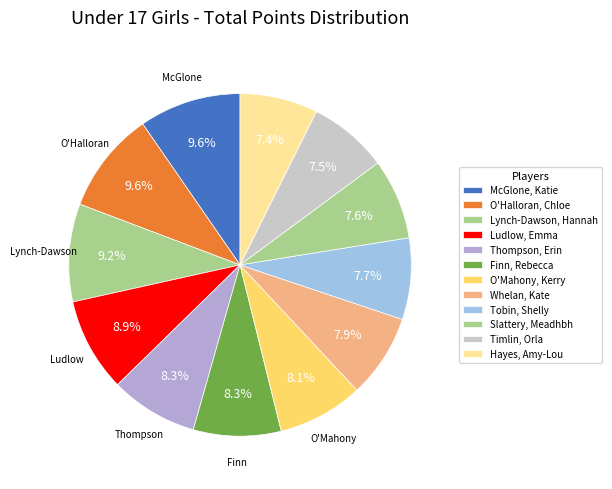

The Thompson, Erin slice represents 1% of the pie. True or false?

False